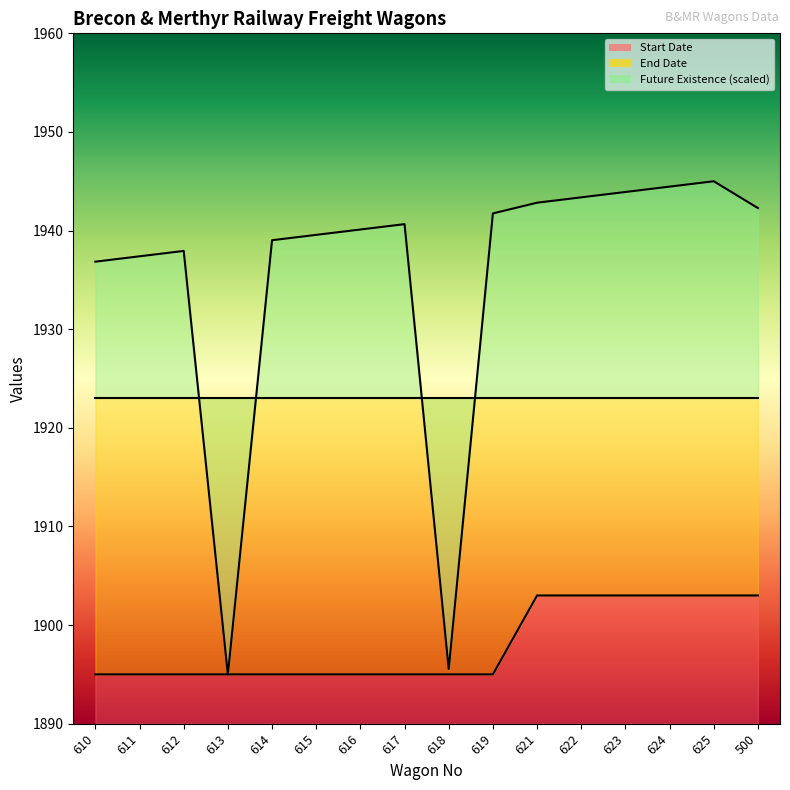

Is the value of Start Date at 500 greater than the value of Future Existence at 625?

No